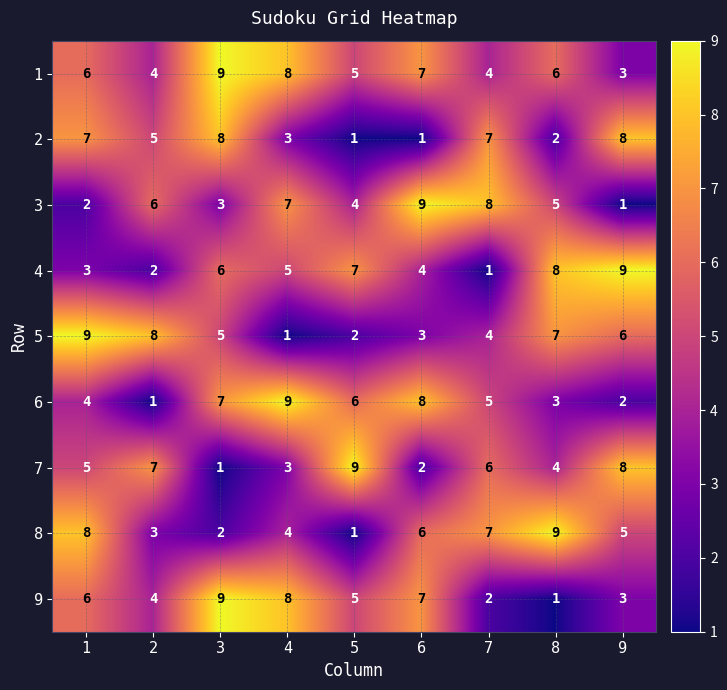

What is the total value across all series at 6?

47